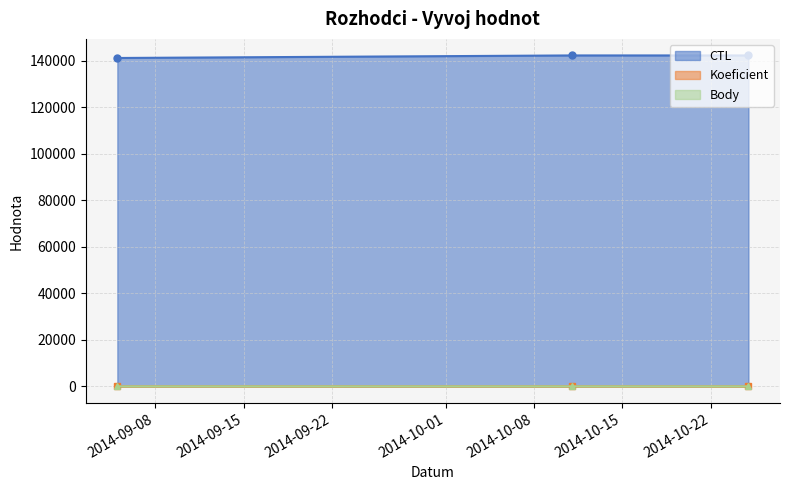

What position from the right is 2014-09-05?

3